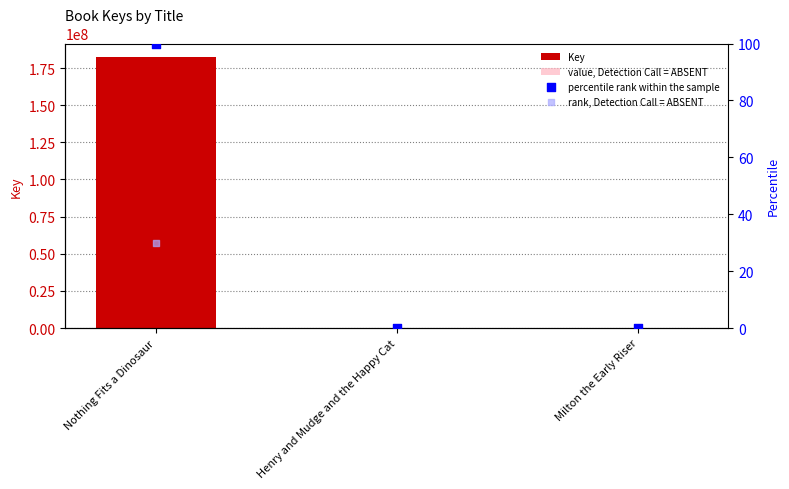

At which category is the sum across all series the highest?

Nothing Fits a Dinosaur